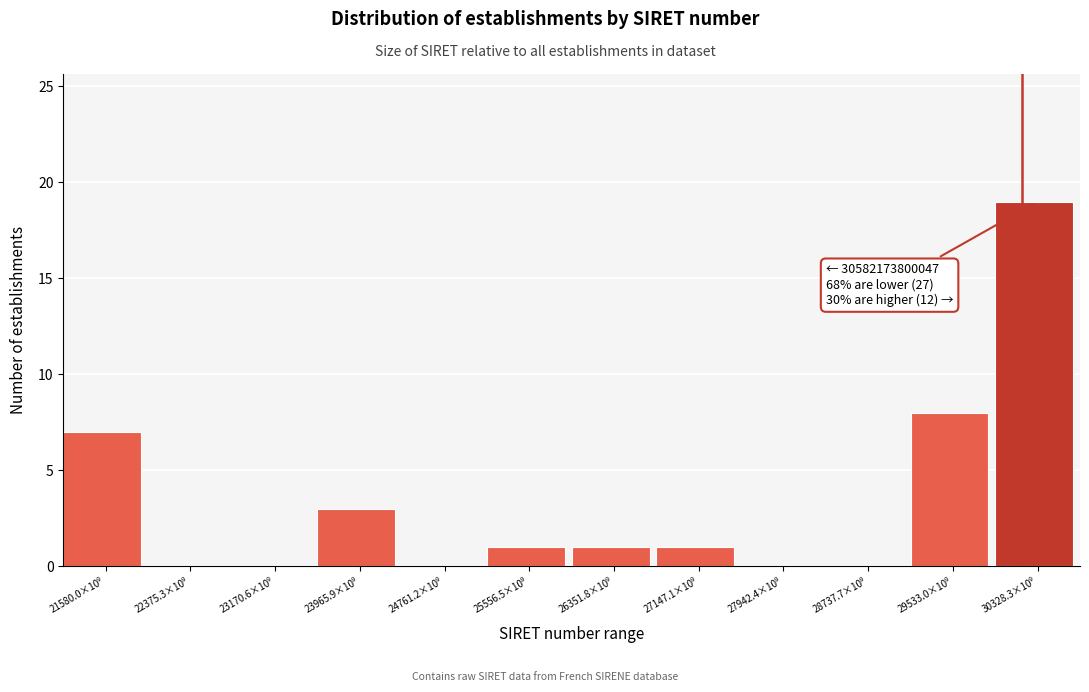

What is the sum of all values?

40